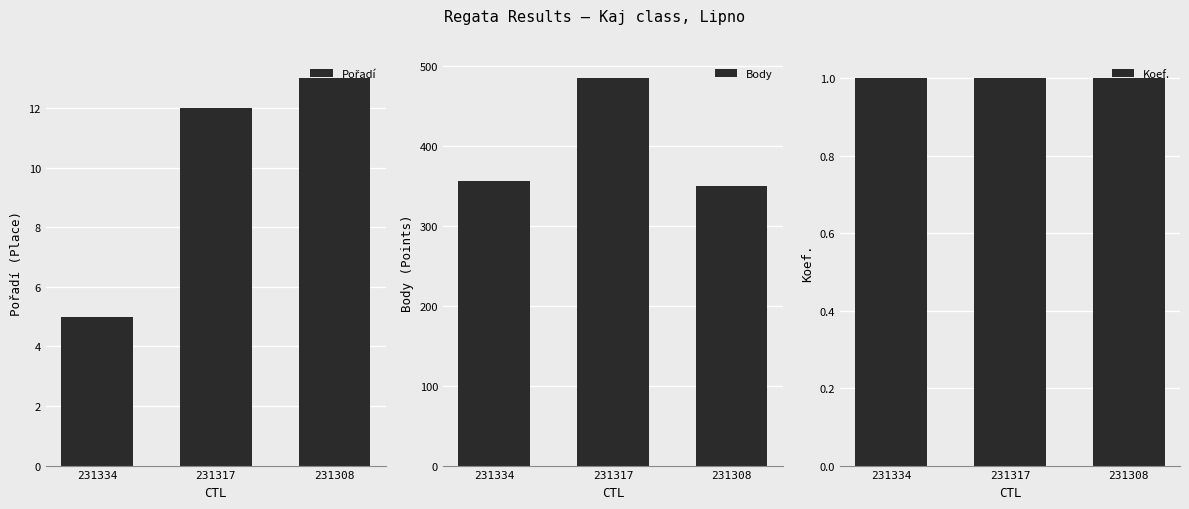

What are all the series names shown in the legend?

Pořadí, Body, Koef.